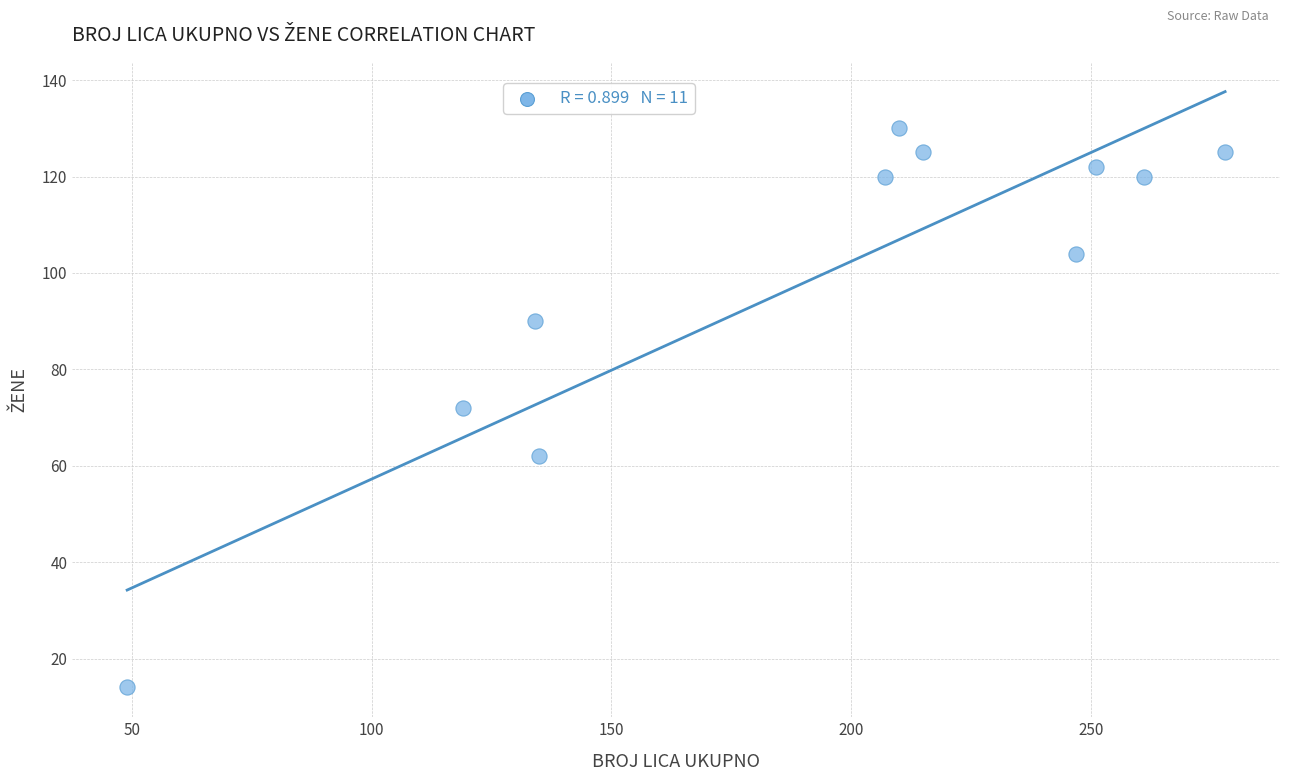

What is the range of Y values (max minus min)?

116